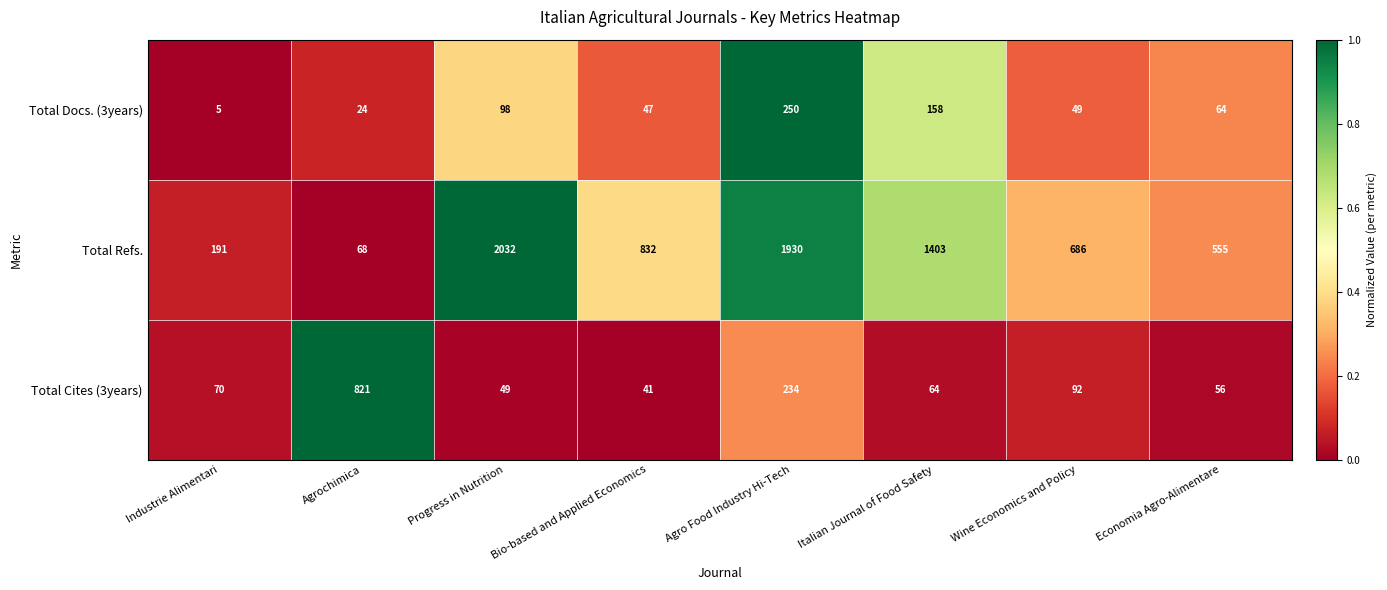

What is the sum of all Total Cites (3years) values?

1427